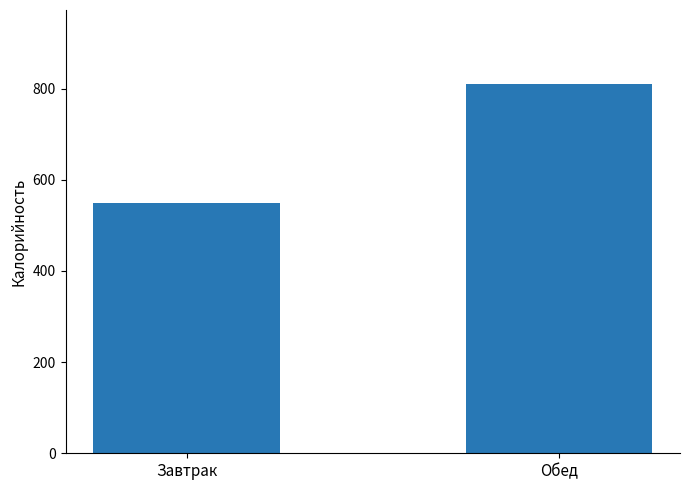

List the labels in order of value, smallest first.

Завтрак, Обед